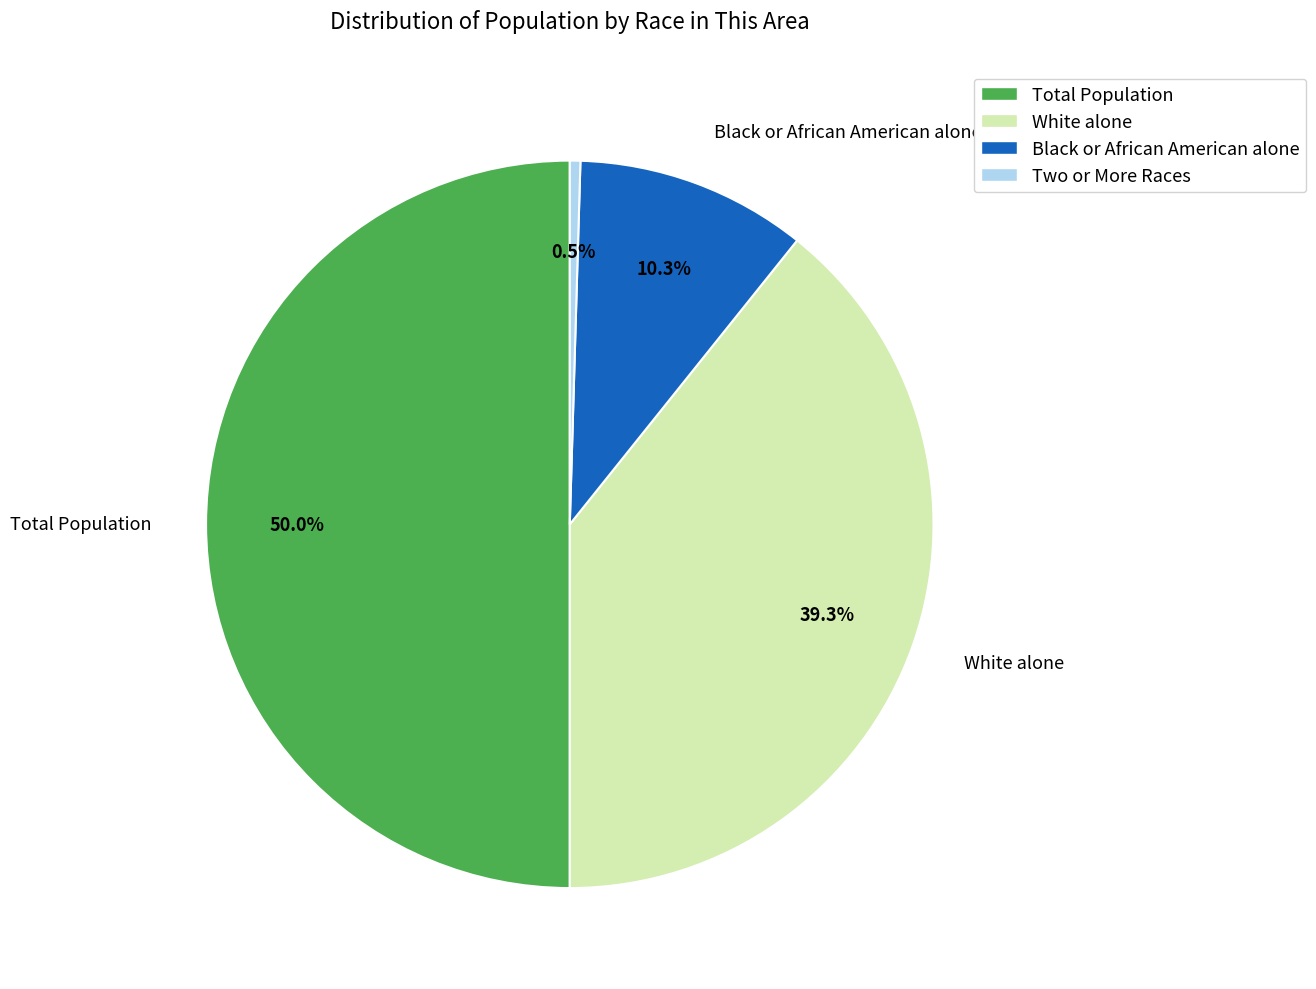

Which has a higher value, Two or More Races or Black or African American alone?

Black or African American alone